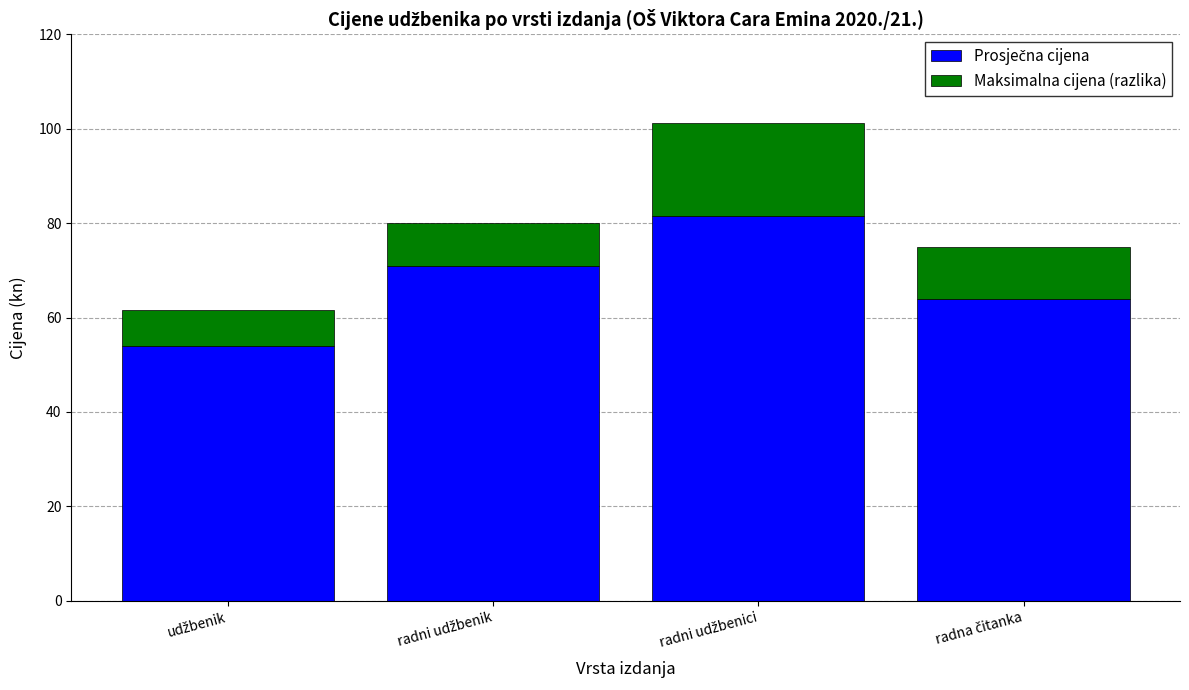

At udžbenik, list the series in order from smallest to largest.

Maksimalna cijena (razlika), Prosječna cijena